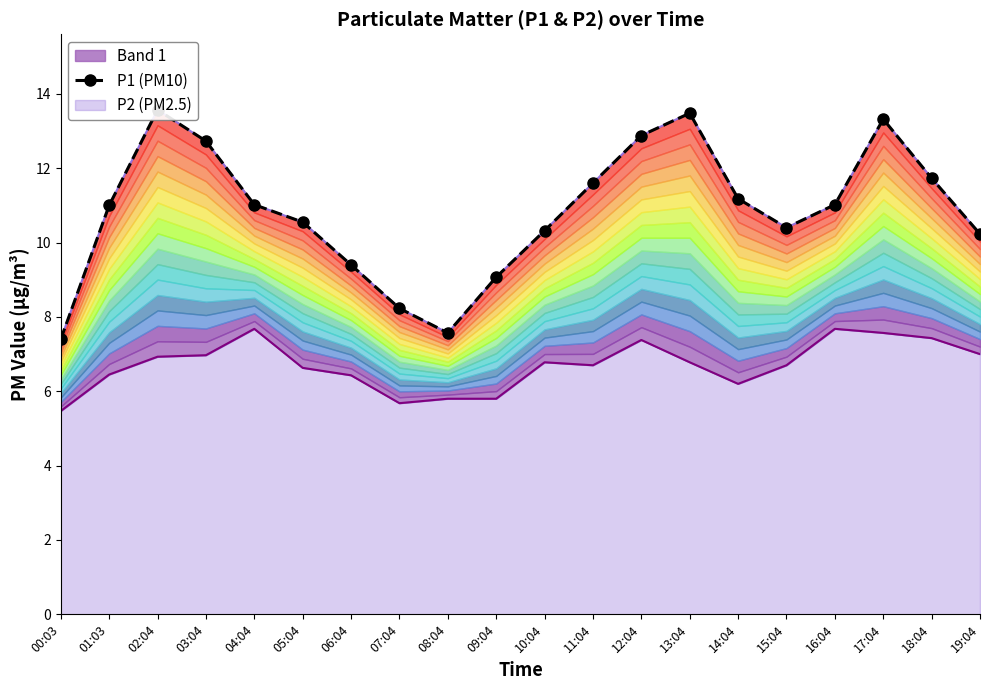

The chart shows a value of 14.7 at 10:04. True or false?

False